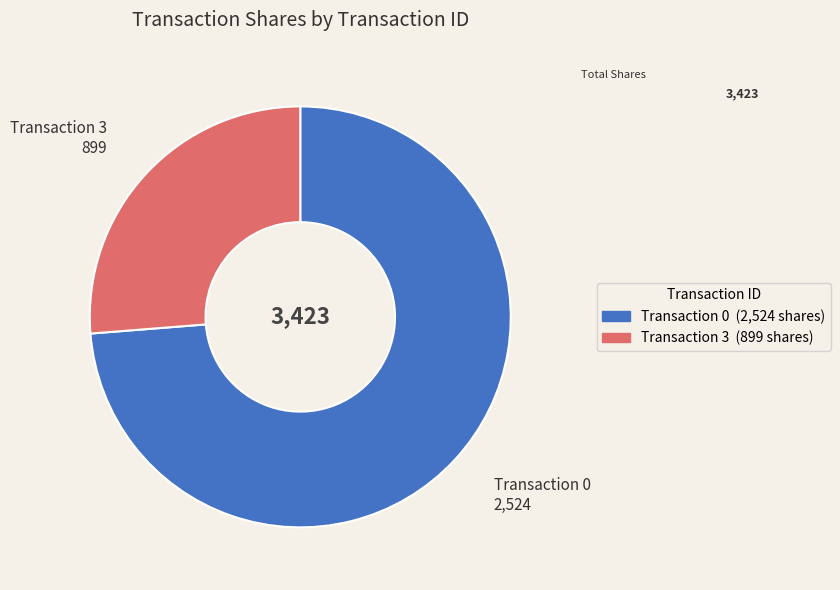

How many segments does this pie chart have?

2